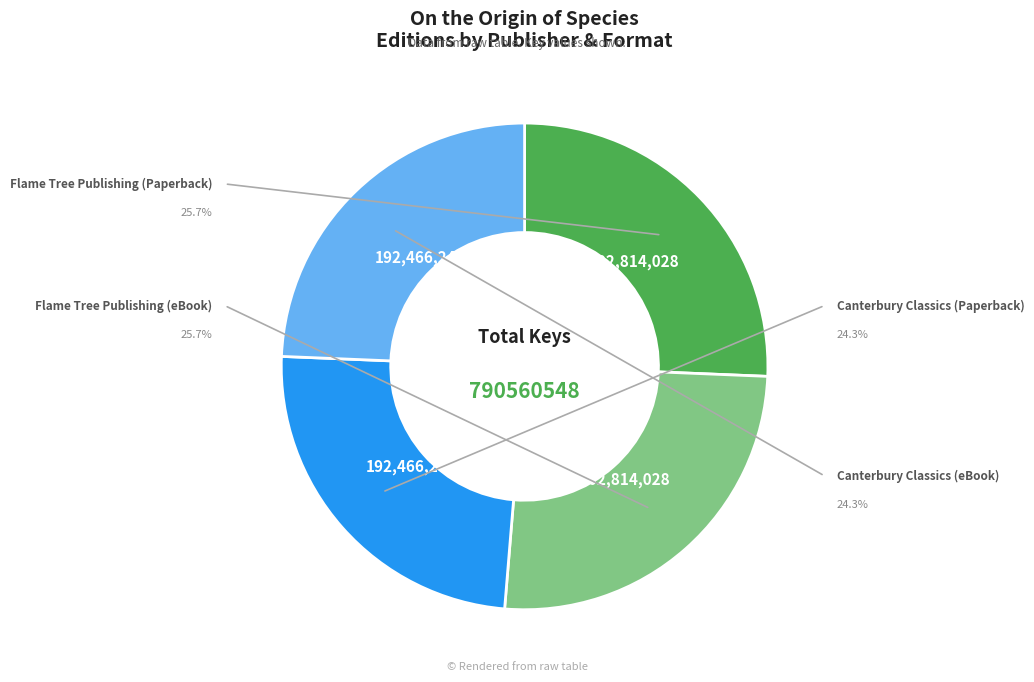

Rank the categories by value from lowest to highest.

Canterbury Classics (Paperback), Canterbury Classics (eBook), Flame Tree Publishing (Paperback), Flame Tree Publishing (eBook)